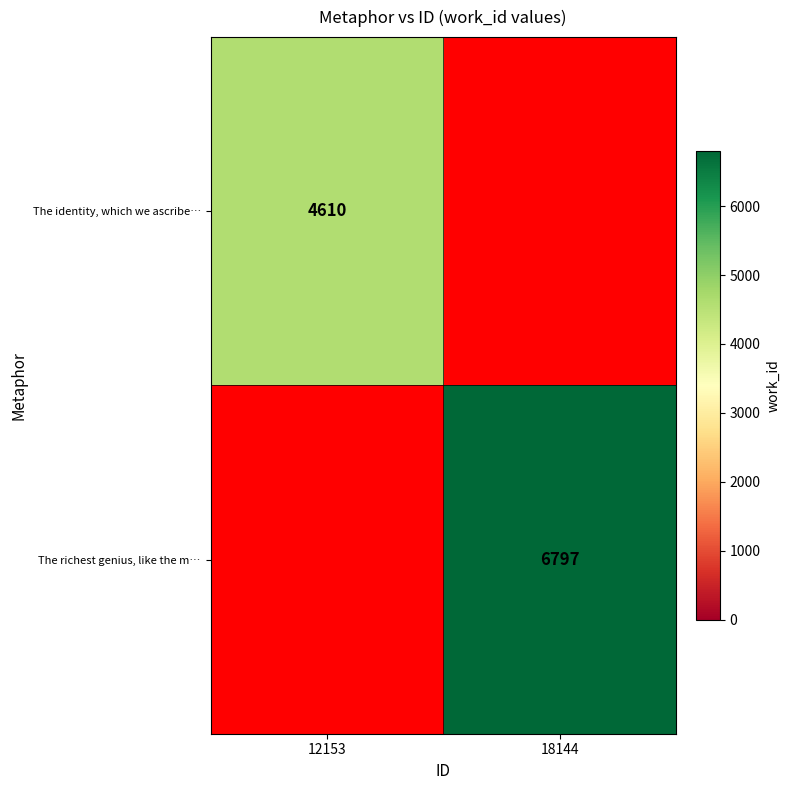

The value of The richest genius, like the m… at 18144 is 3055.0. True or false?

False